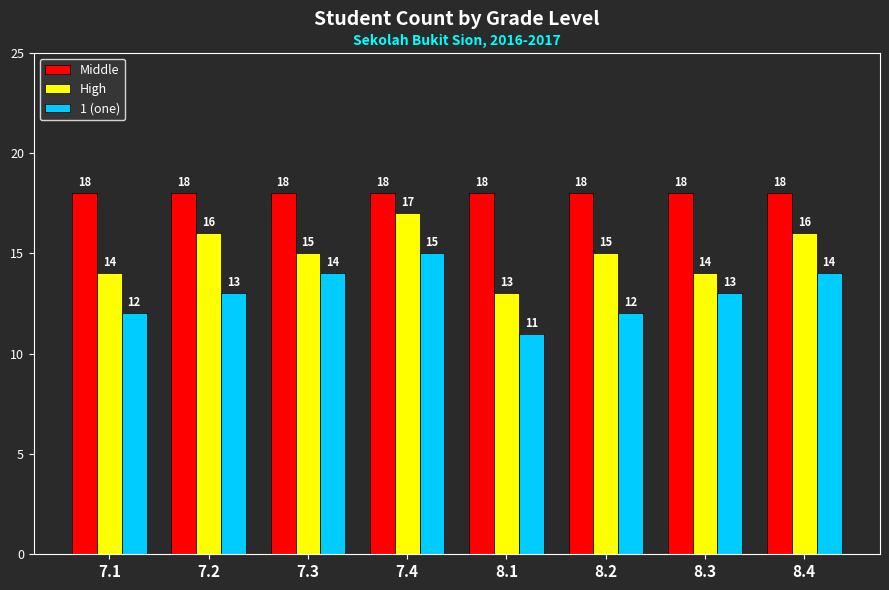

At how many categories does at least one series exceed 12?

8